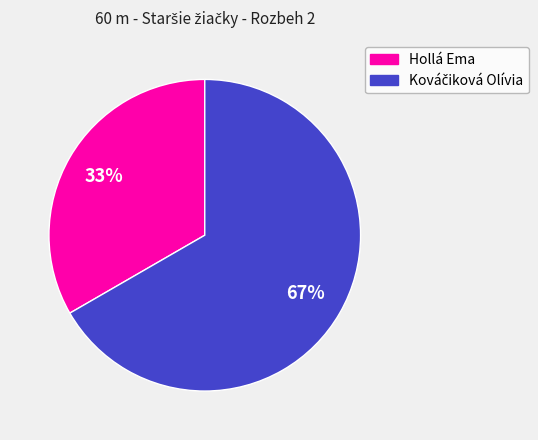

Does any single category account for the majority?

Yes